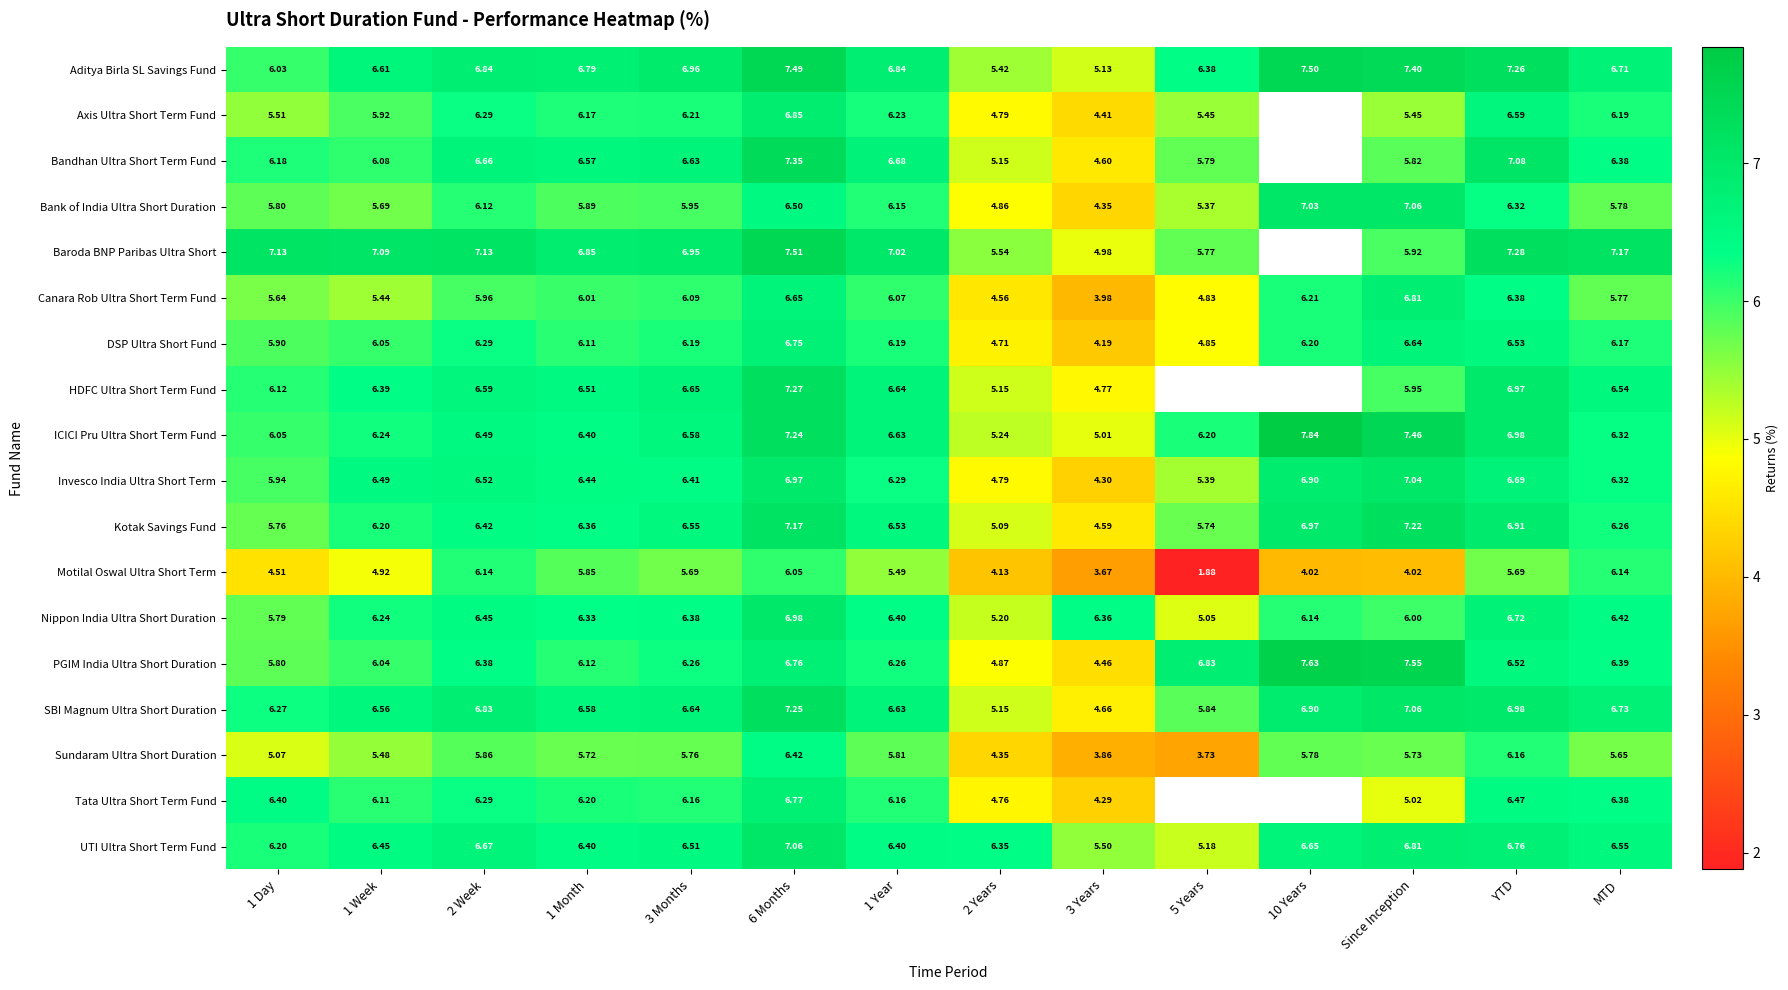

What is the difference between the maximum and minimum values in the ICICI Pru Ultra Short Term Fund series?

2.8